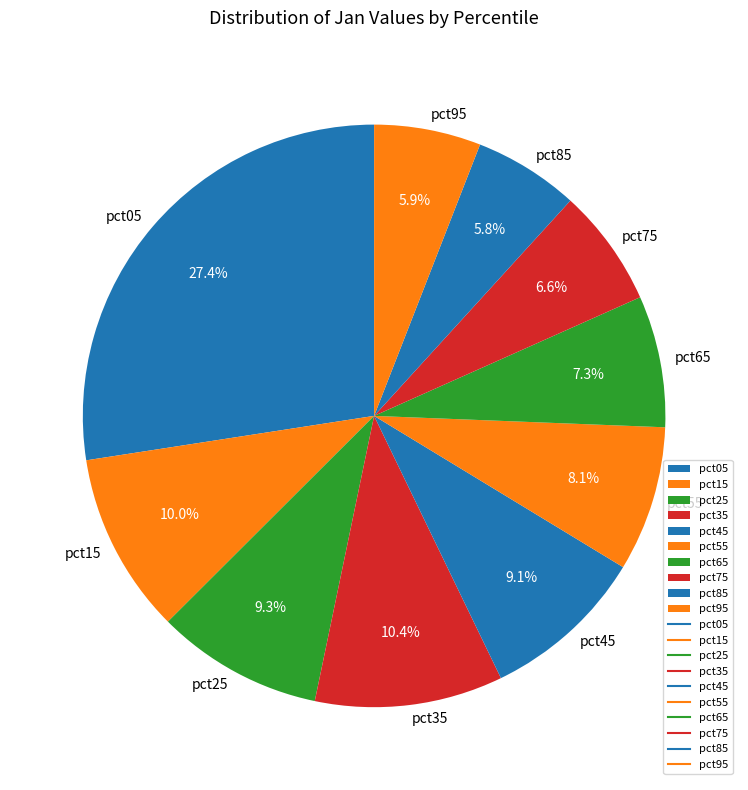

True or false: pct25 accounts for 9% of the total.

True